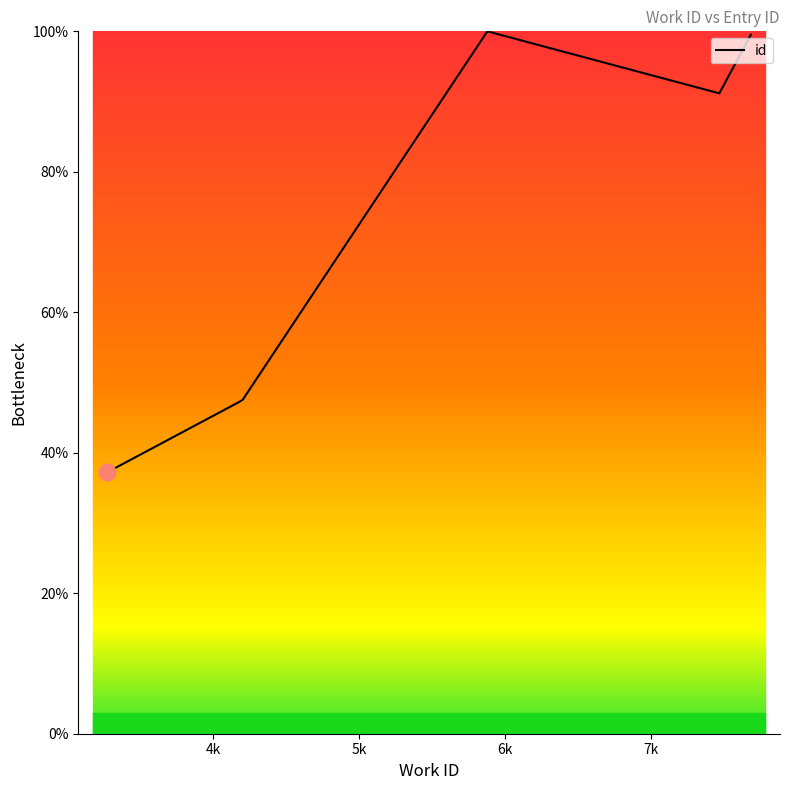

What is the difference between the maximum and minimum values?

62.8